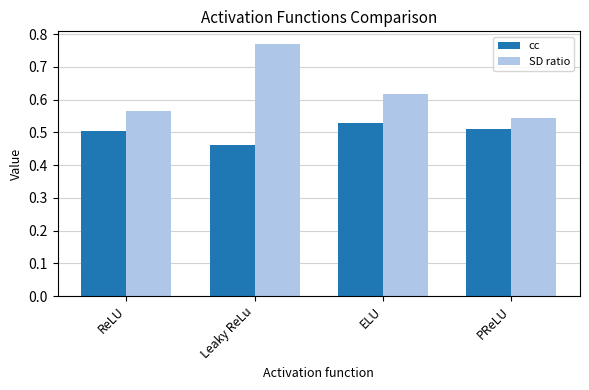

Which series has the largest total across all categories?

SD ratio